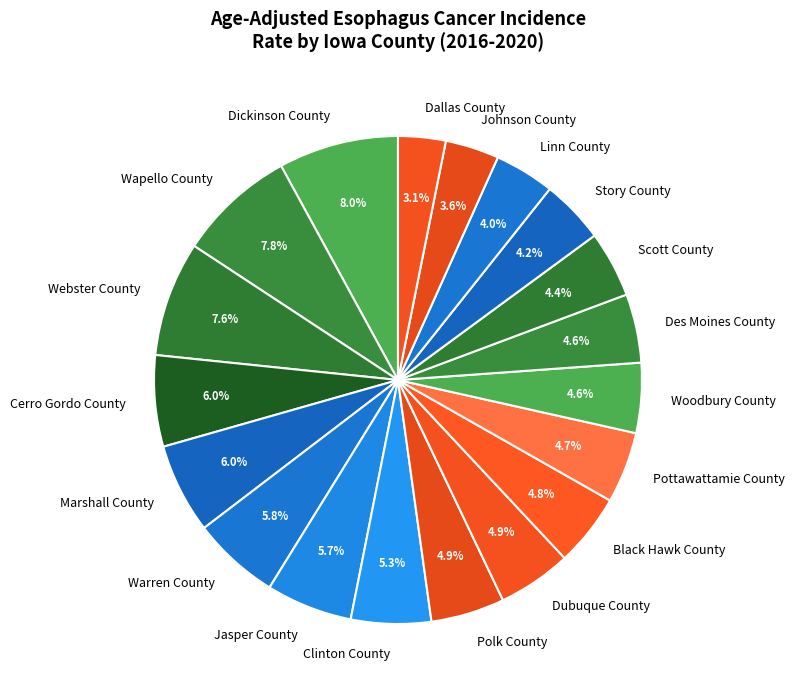

Combined, what portion of the pie is Webster County and Black Hawk County?

12.4%